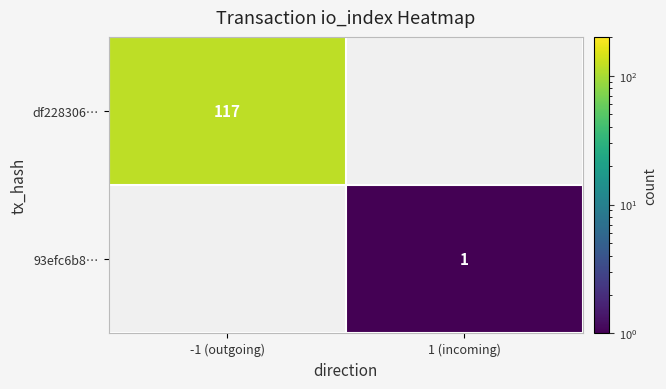

Which category has the lowest value across all series?

1 (incoming)